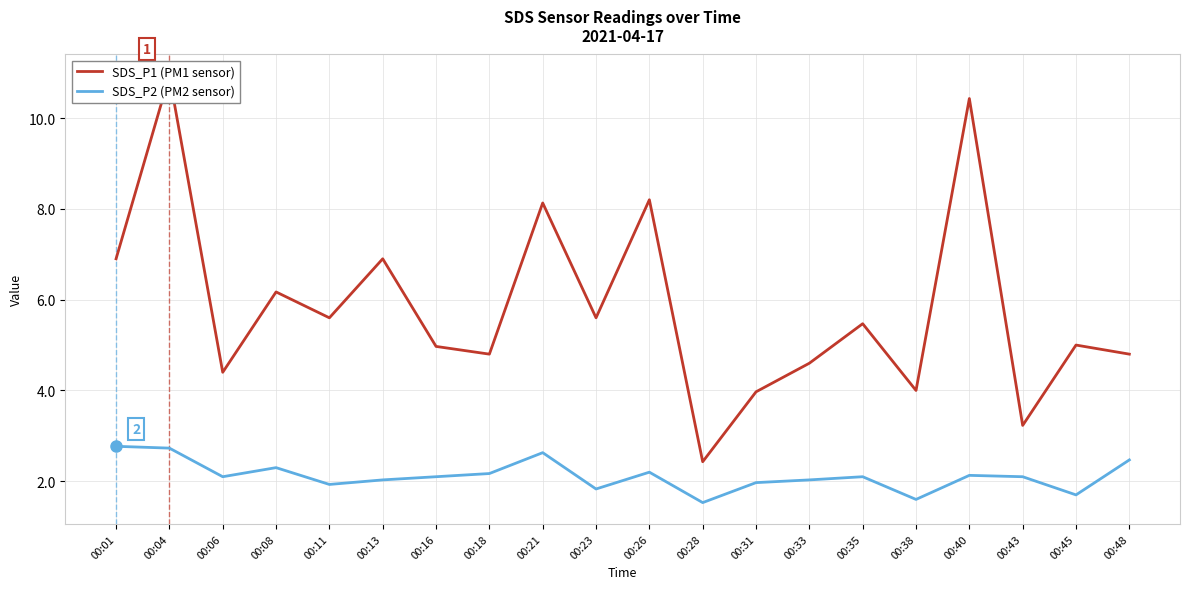

What is the approximate value of SDS_P1 (PM1 sensor) at 00:23?

5.6